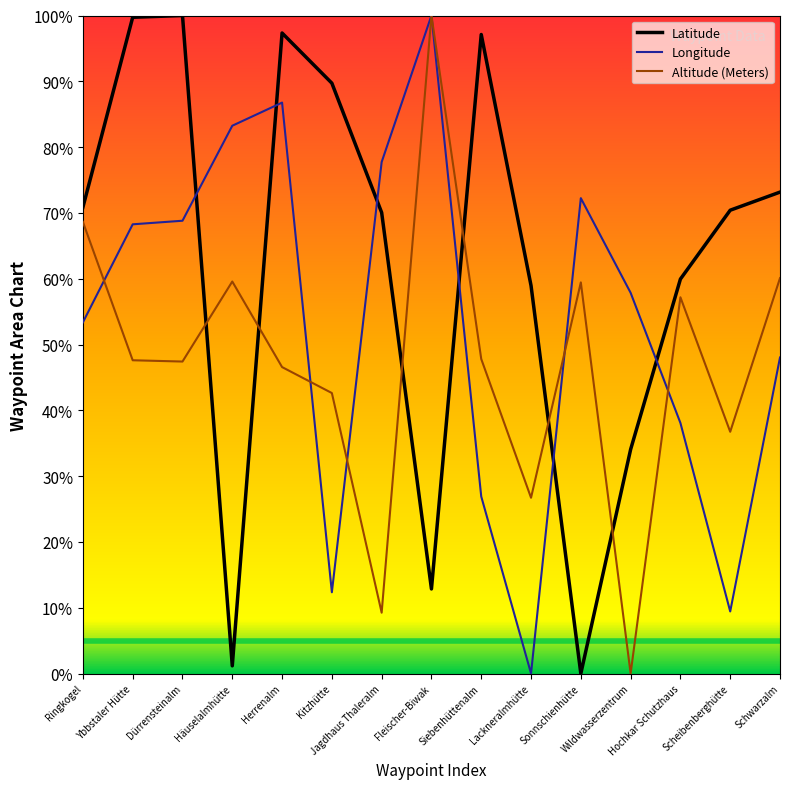

Where is Longitude nearest to the value 50?

Schwarzalm